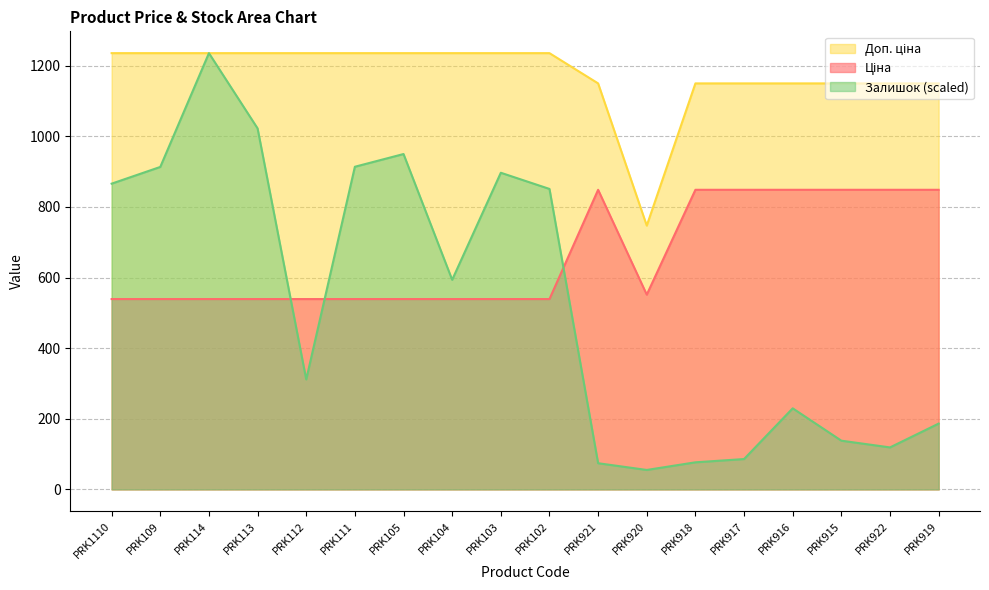

How many distinct data groups are displayed?

3